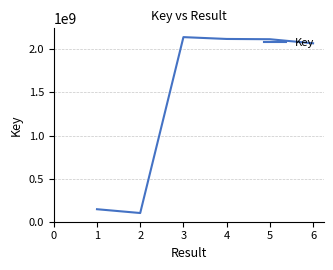

What is the change in value from 1 to 5?

+1972332161